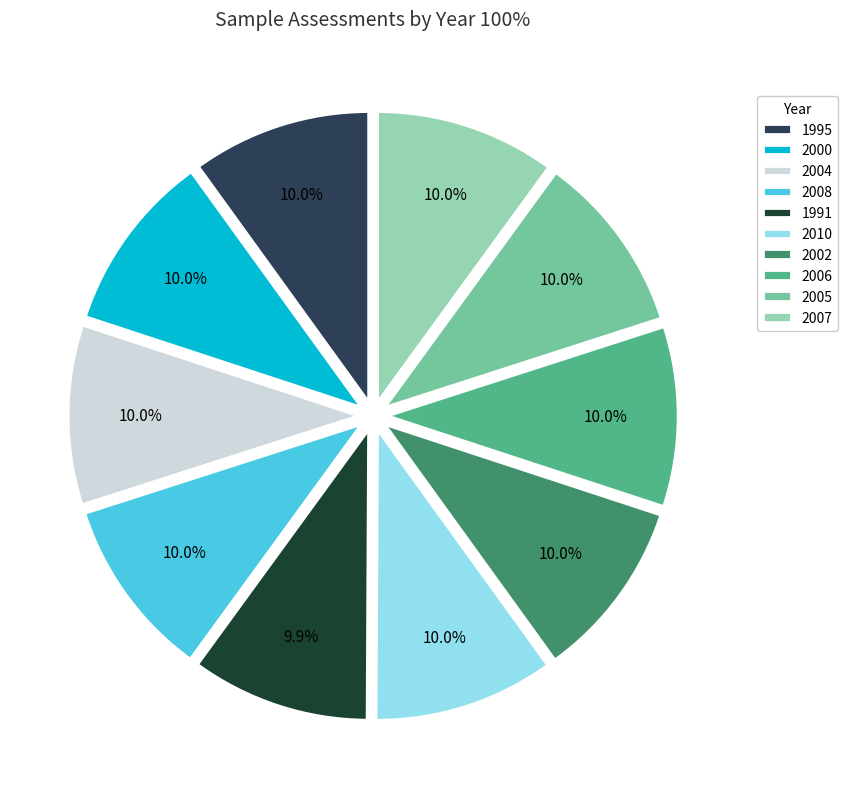

To the nearest percent, what percentage of the pie is 2002?

10%